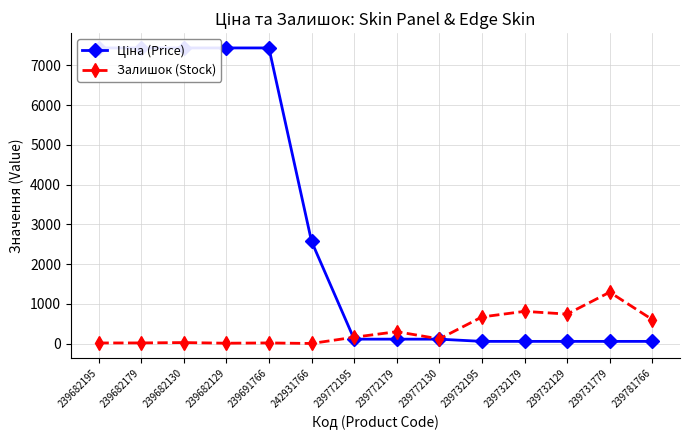

Which series has the largest total across all categories?

Ціна (Price)